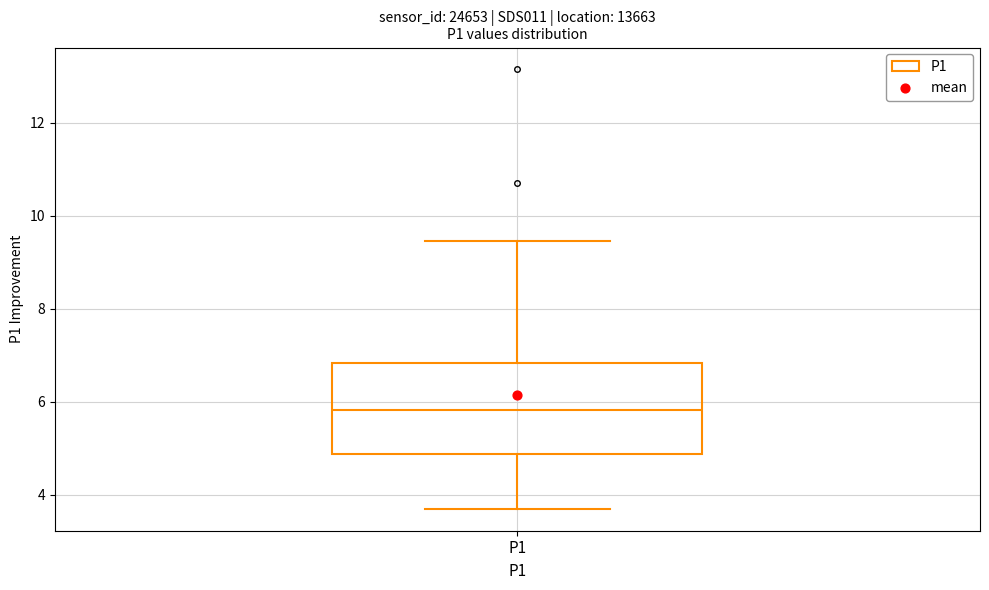

Transcribe this box plot: give where the median line is, the range the box spans, and where the two whiskers end, as read against the y-axis. The values are not printed on the chart, so give them approximately, as read against the axis.

median 5.8, box 4.8 to 6.8, whiskers 3.8 to 9.4